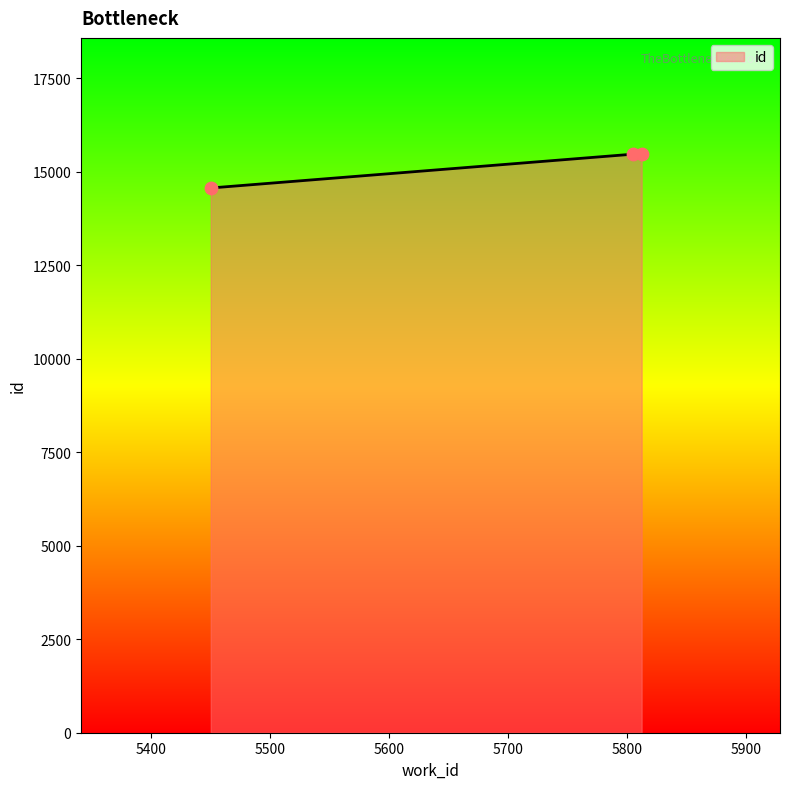

What is the maximum value shown in the chart?

15487